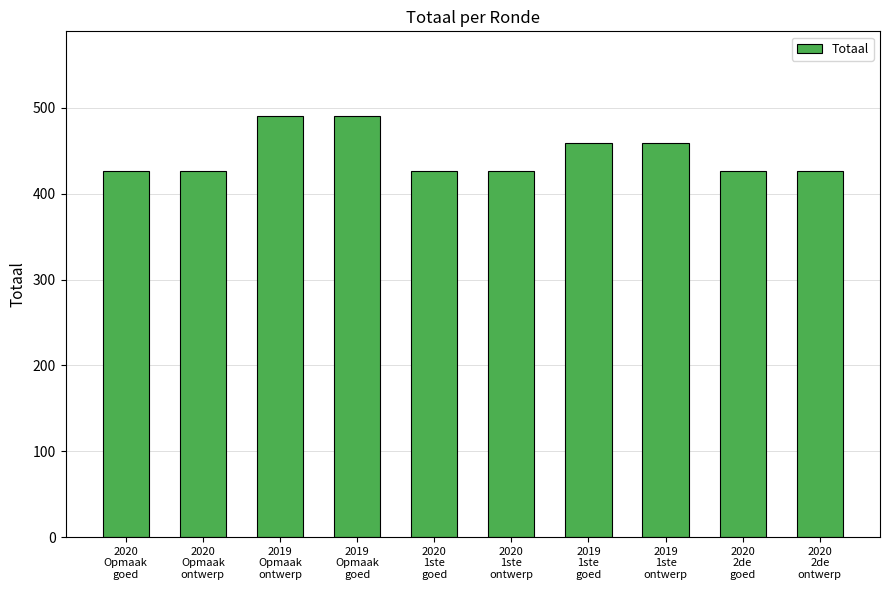

Reading left to right, extract all data points from this chart.

2020
Opmaak
goed=426	2020
Opmaak
ontwerp=426	2019
Opmaak
ontwerp=491	2019
Opmaak
goed=491	2020
1ste
goed=426	2020
1ste
ontwerp=426	2019
1ste
goed=459	2019
1ste
ontwerp=459	2020
2de
goed=426	2020
2de
ontwerp=426